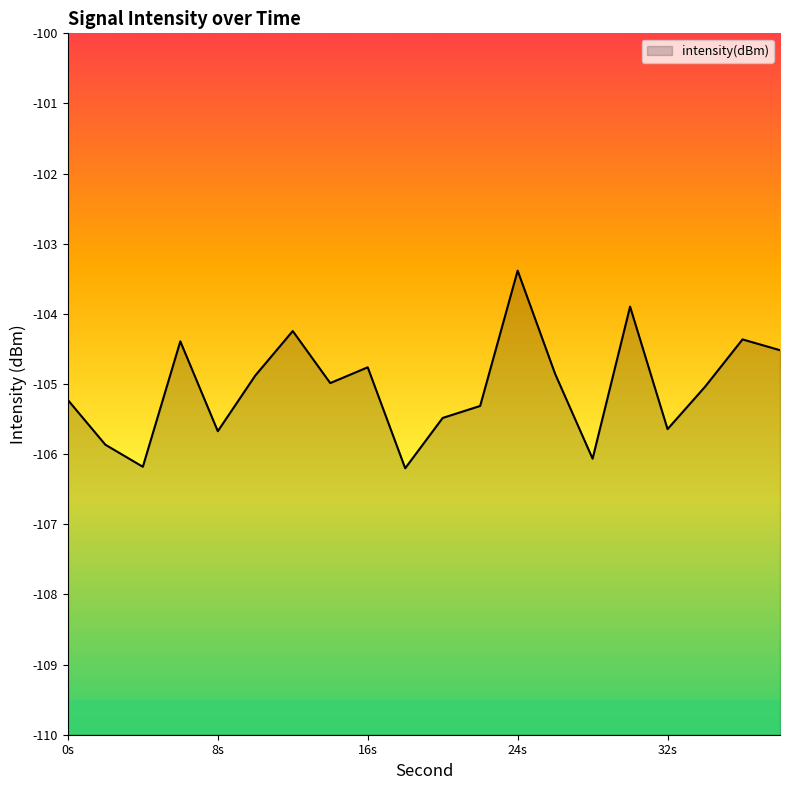

What is the difference between the second highest and minimum values?

2.3